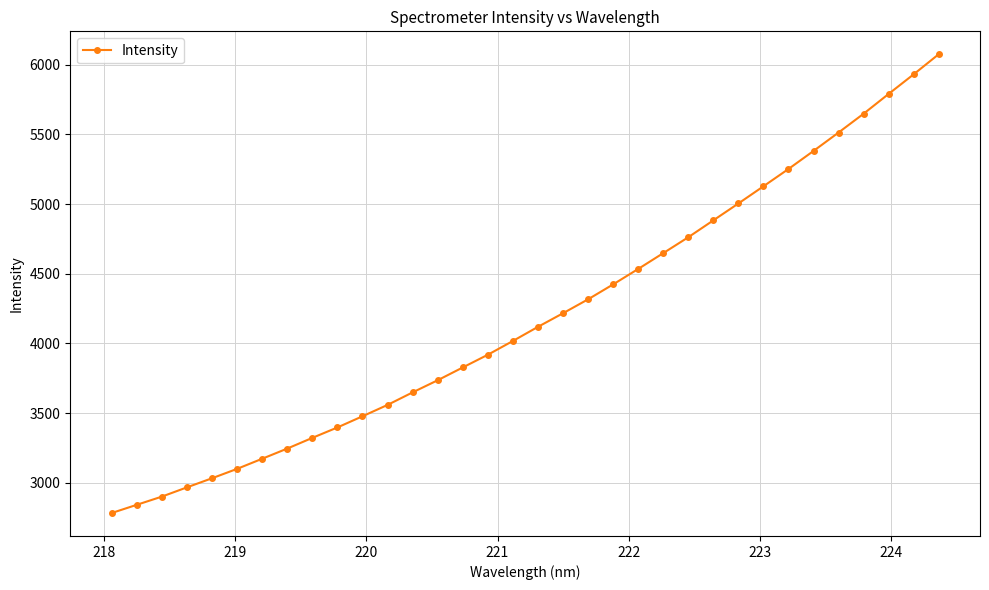

What is the difference between the maximum and second lowest values?

3233.2